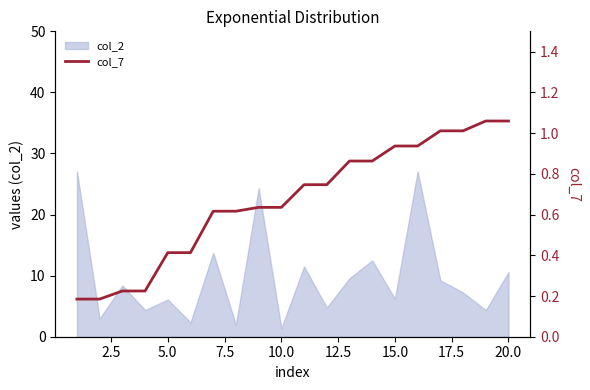

What is the maximum value for col_2?

27.1